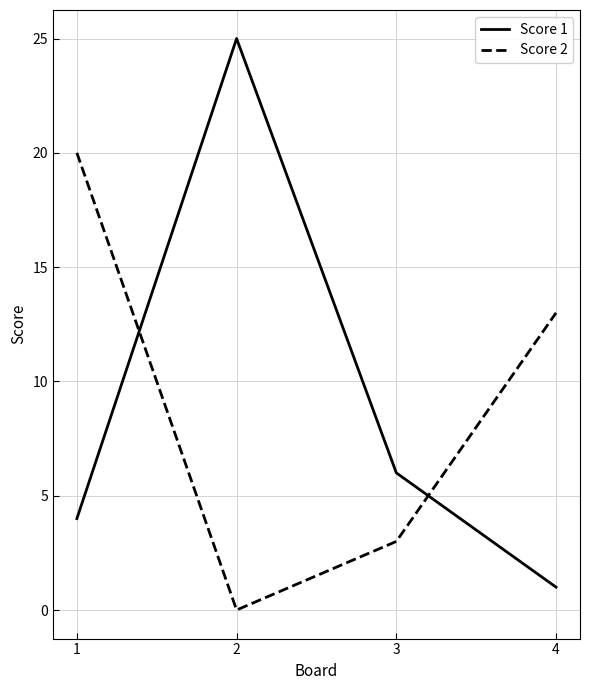

True or false: Score 2 has a value of 27 at 1.

False